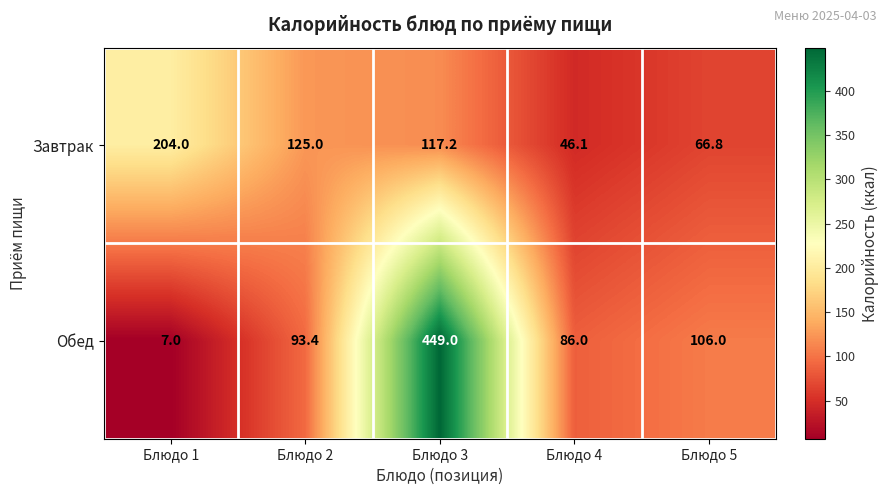

Reading right to left, list all the values displayed in this chart.

Завтрак: 66.8	46.1	117.2	125.0	204.0
Обед: 106.0	86.0	449.0	93.4	7.0